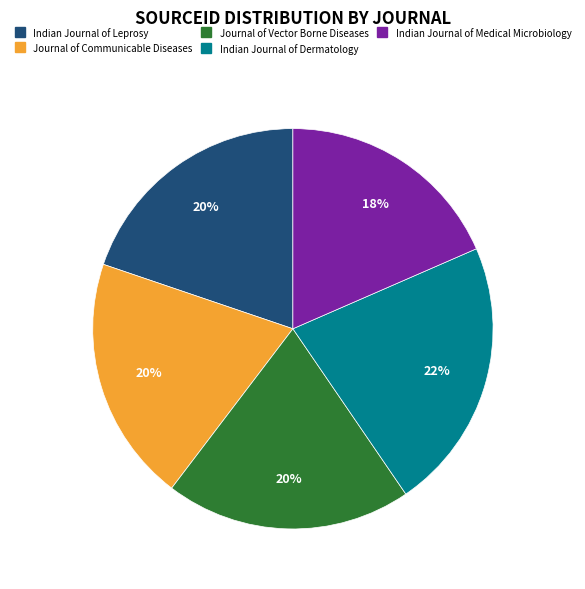

Is it true that Indian Journal of Dermatology is 22% of the pie?

True